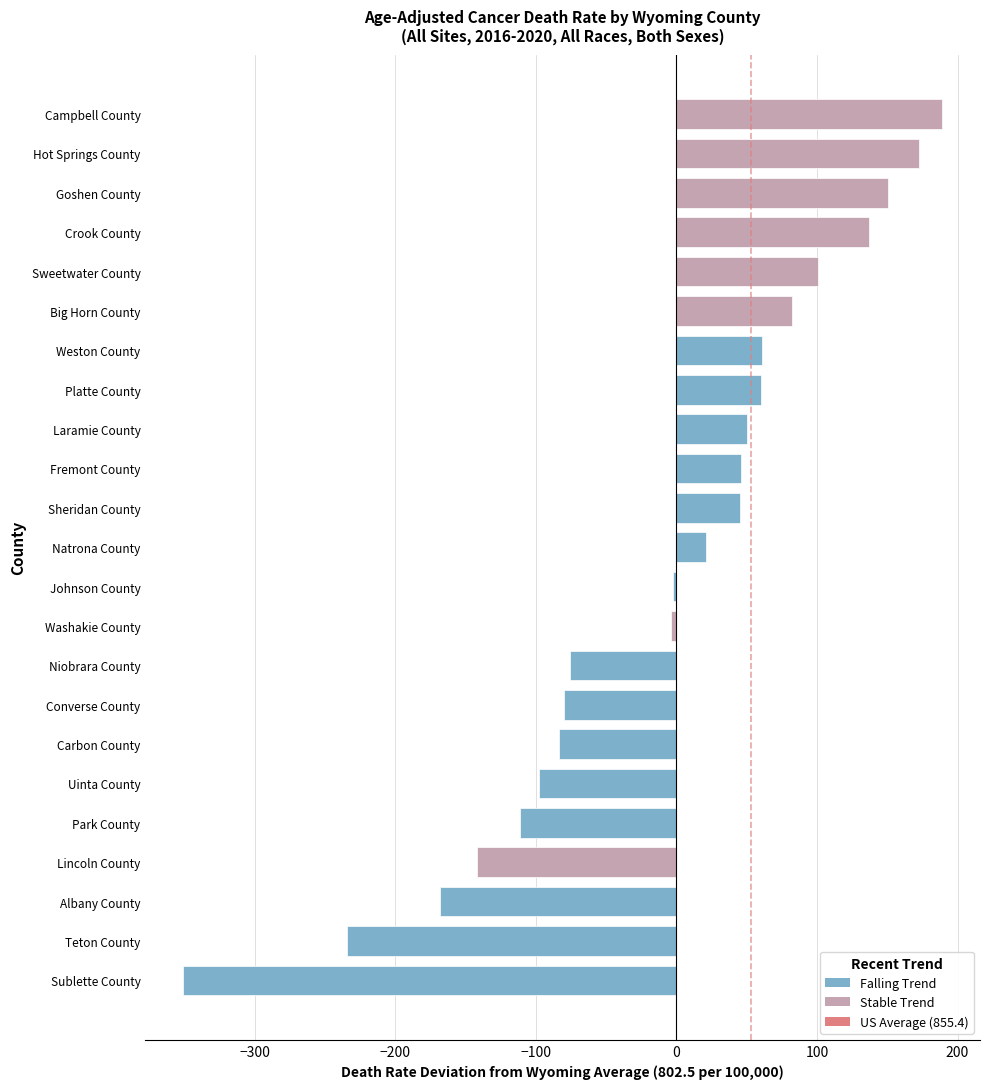

What is the smallest value displayed?

-350.9